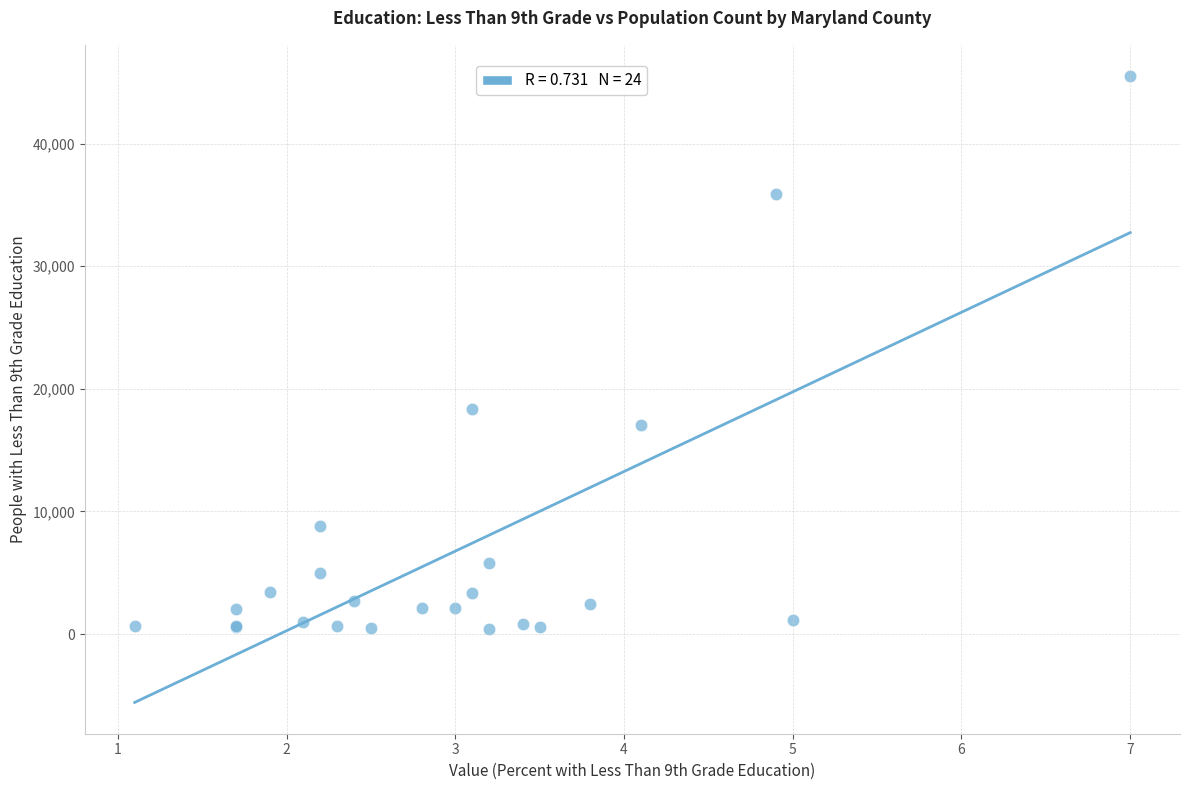

What Y value in the scatter plot is closest to 22979?

18380